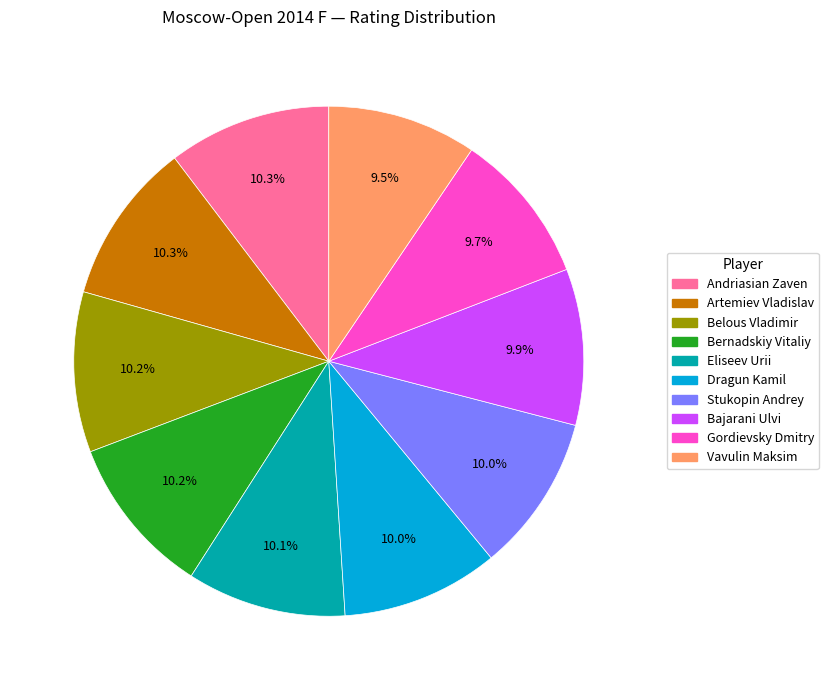

Count the number of slices in the pie.

10